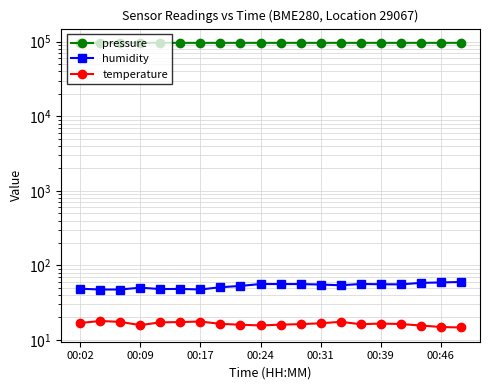

The pressure series shows 130620.1 at 19. True or false?

False